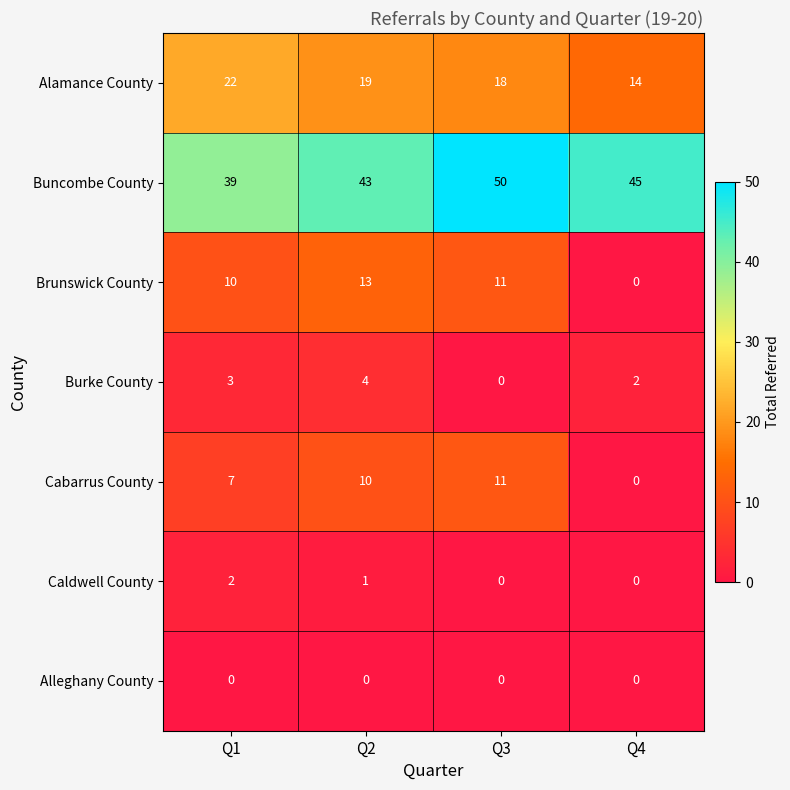

Between Q1 and Q3, which series saw the biggest shift?

Buncombe County